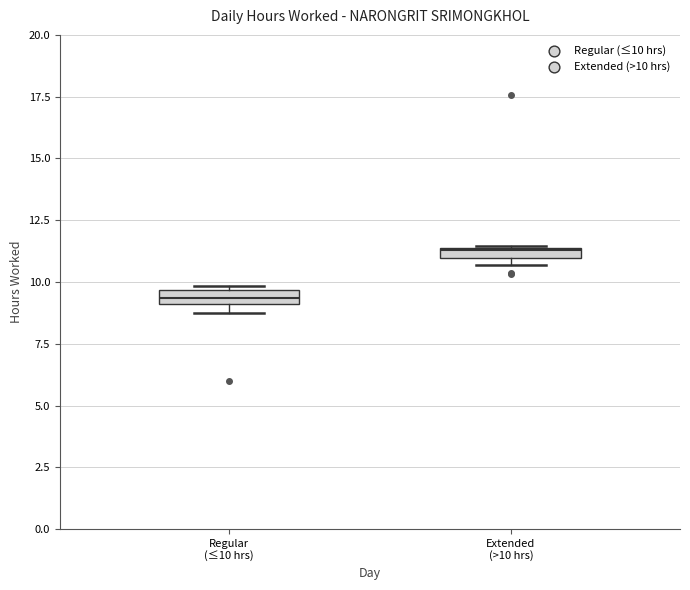

Where is the upper edge of the box for Extended (>10 hrs) on the y-axis? The values are not printed on the chart, so give them approximately, as read against the axis.

11.5